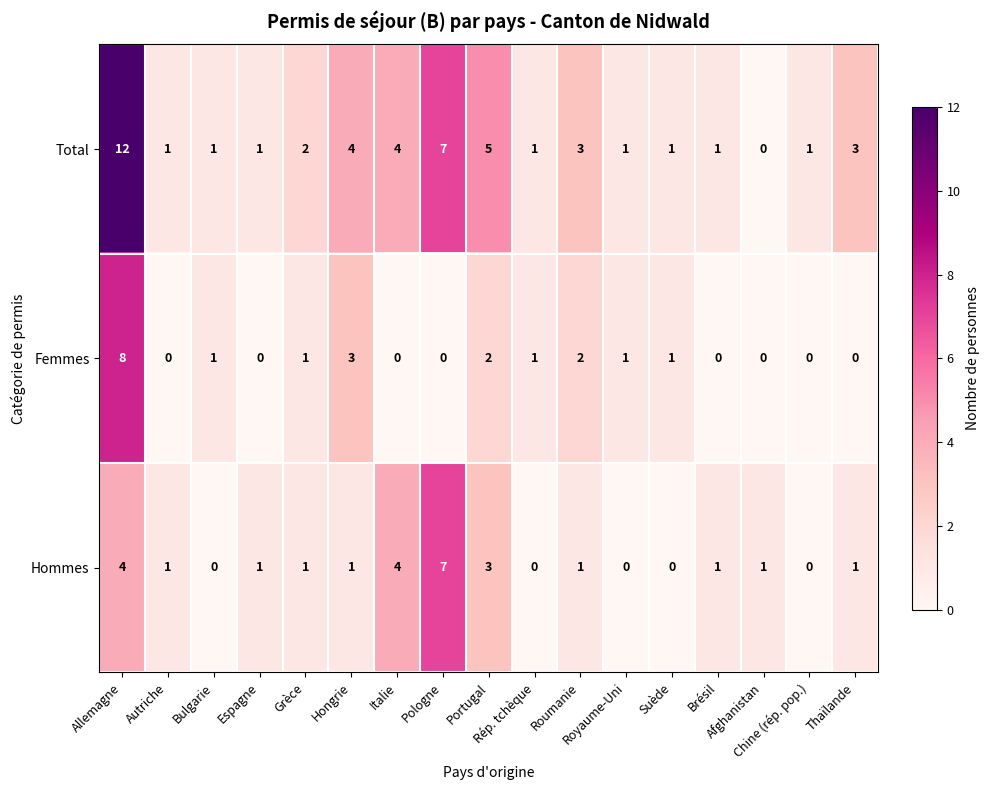

What is the difference between the maximum and second lowest values in the Femmes series?

8